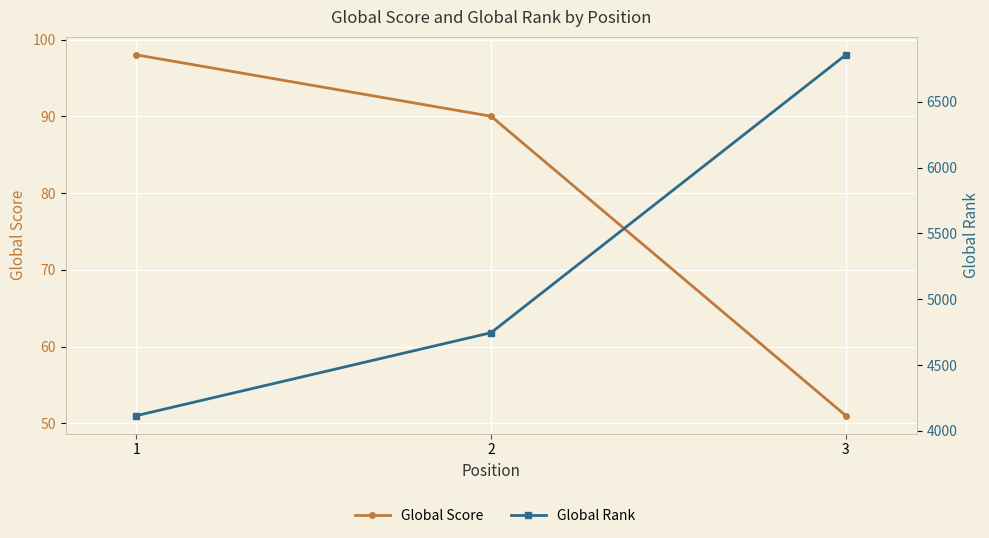

Is the value of Global Rank at 2 greater than the value of Global Score at 1?

Yes